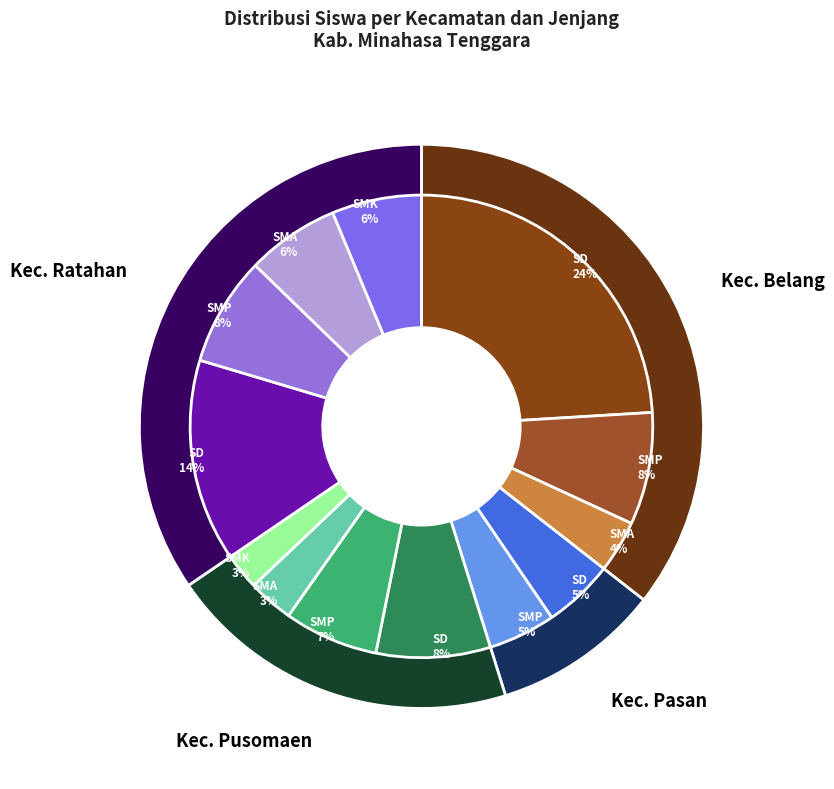

Is it true that Kec. Ratahan SD is 14% of the pie?

True